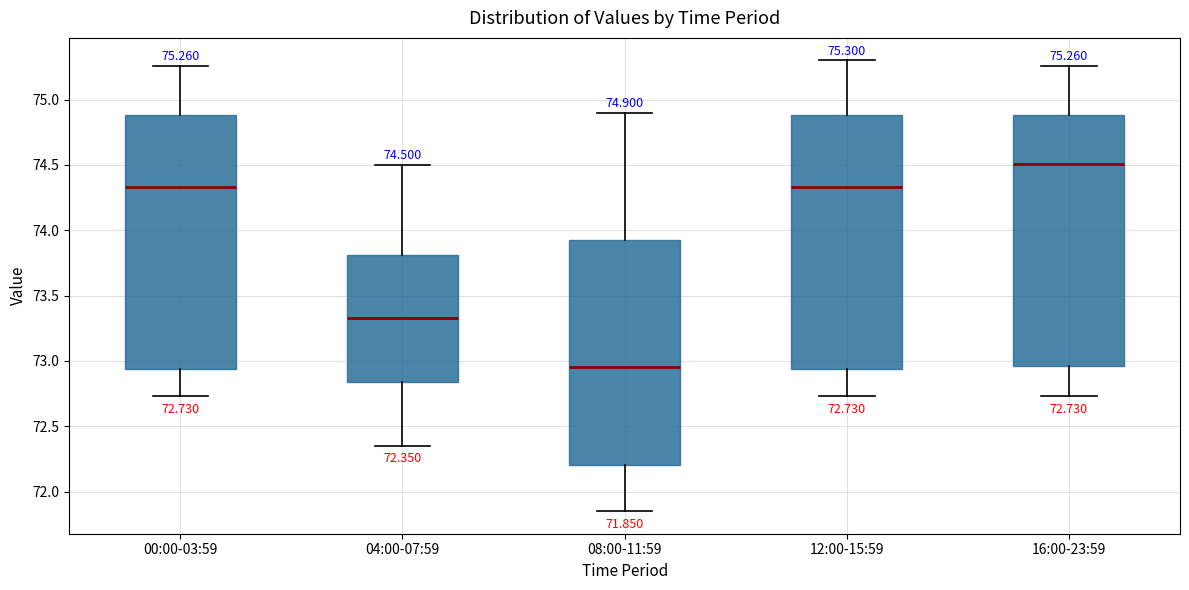

Which box has the highest median line?

16:00-23:59